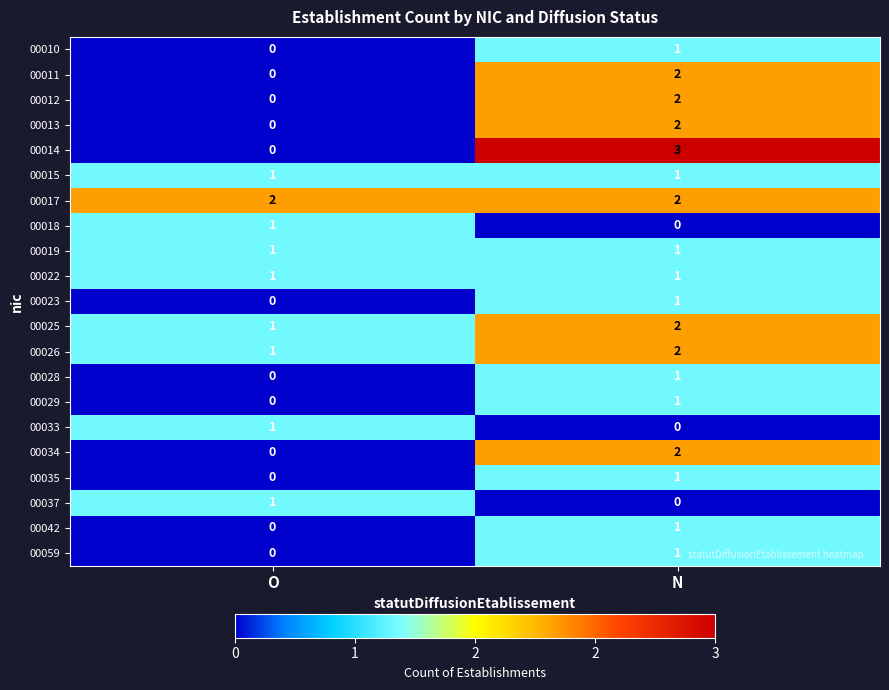

Count the number of categories in the chart.

2